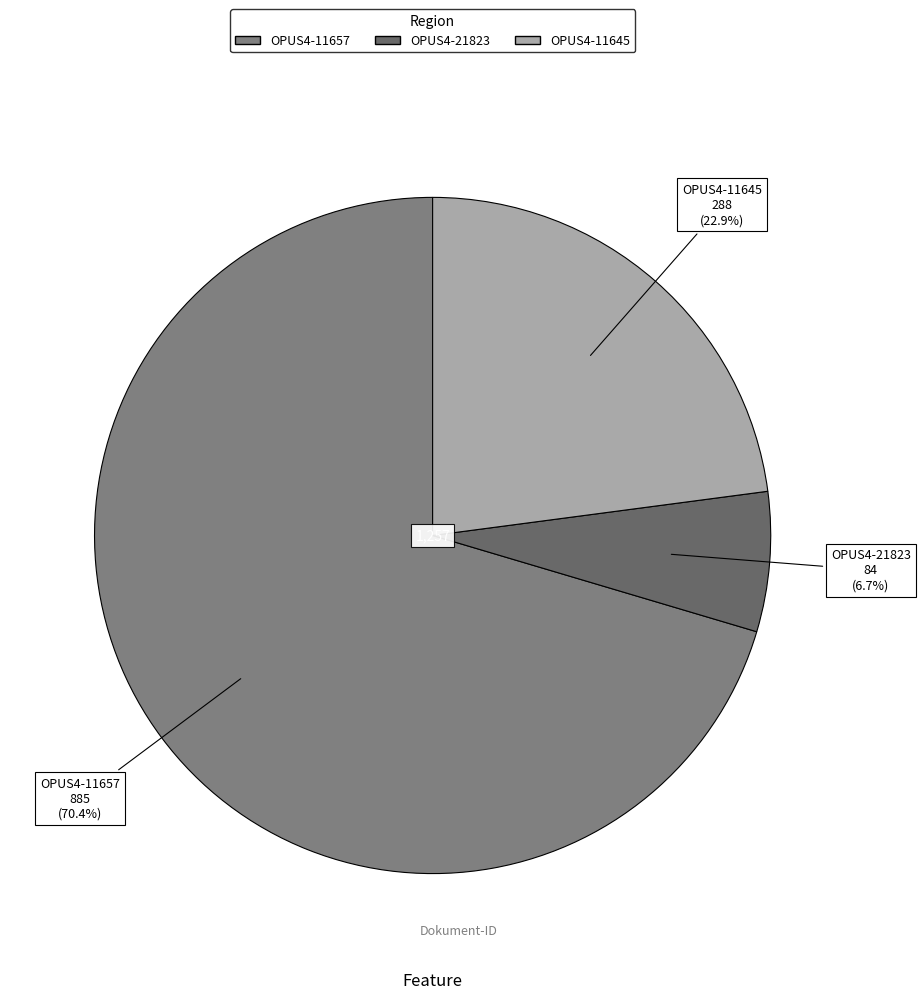

To the nearest percent, what percentage of the pie is OPUS4-11657?

70%